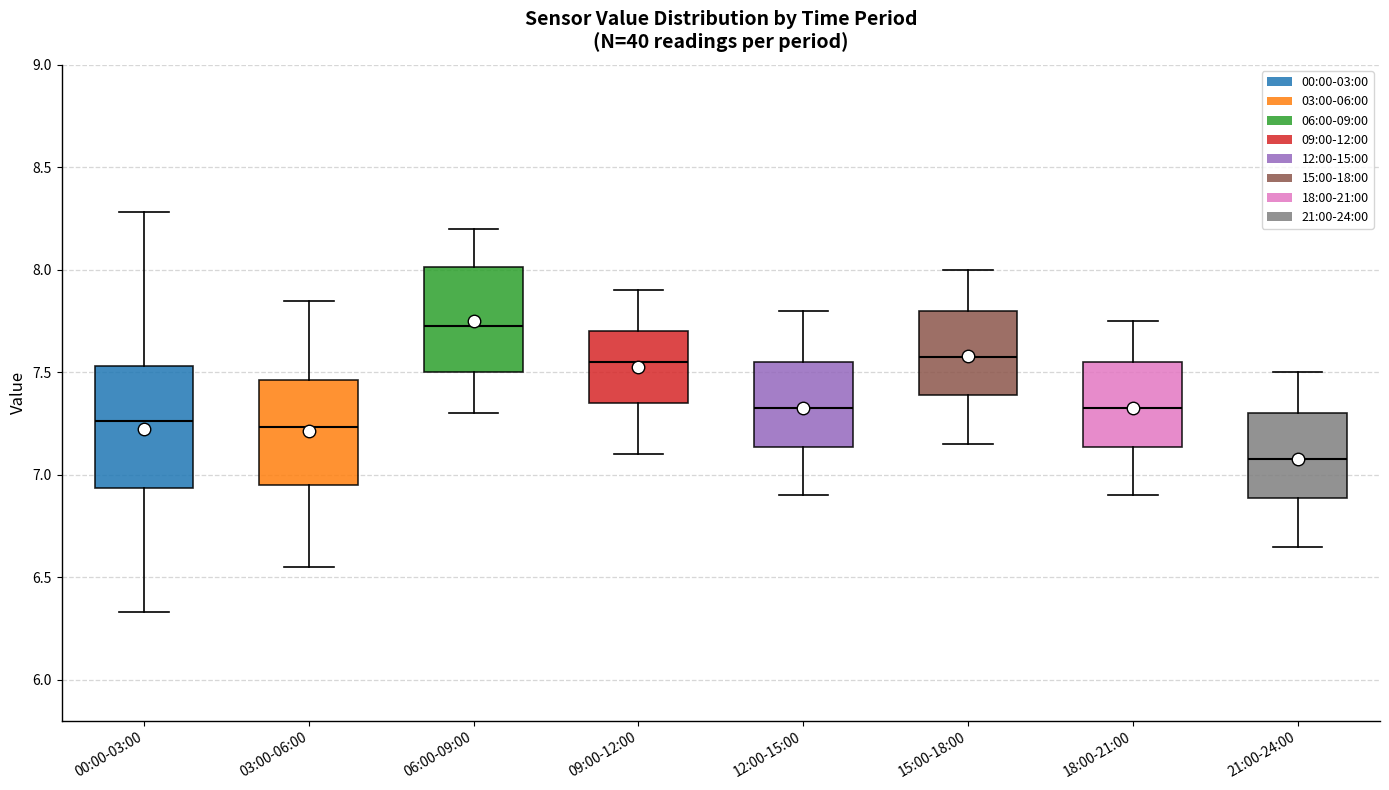

Reading left to right, read every box against the y-axis: the position of its median line, the range the box covers, and the ends of its whiskers. The values are not printed on the chart, so give them approximately, as read against the axis.

00:00-03:00: median 7.25, box 6.95 to 7.55, whiskers 6.35 to 8.30
03:00-06:00: median 7.25, box 6.95 to 7.45, whiskers 6.55 to 7.85
06:00-09:00: median 7.75, box 7.50 to 8.00, whiskers 7.30 to 8.20
09:00-12:00: median 7.55, box 7.35 to 7.70, whiskers 7.10 to 7.90
12:00-15:00: median 7.35, box 7.15 to 7.55, whiskers 6.90 to 7.80
15:00-18:00: median 7.60, box 7.40 to 7.80, whiskers 7.15 to 8.00
18:00-21:00: median 7.35, box 7.15 to 7.55, whiskers 6.90 to 7.75
21:00-24:00: median 7.10, box 6.90 to 7.30, whiskers 6.65 to 7.50